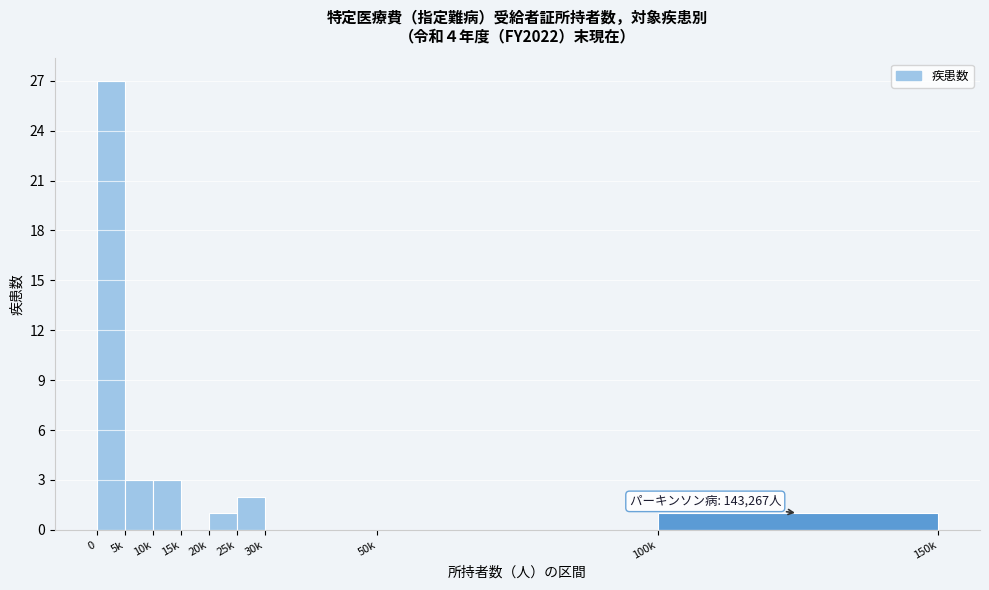

The chart shows a value of 1 at 100k. True or false?

True